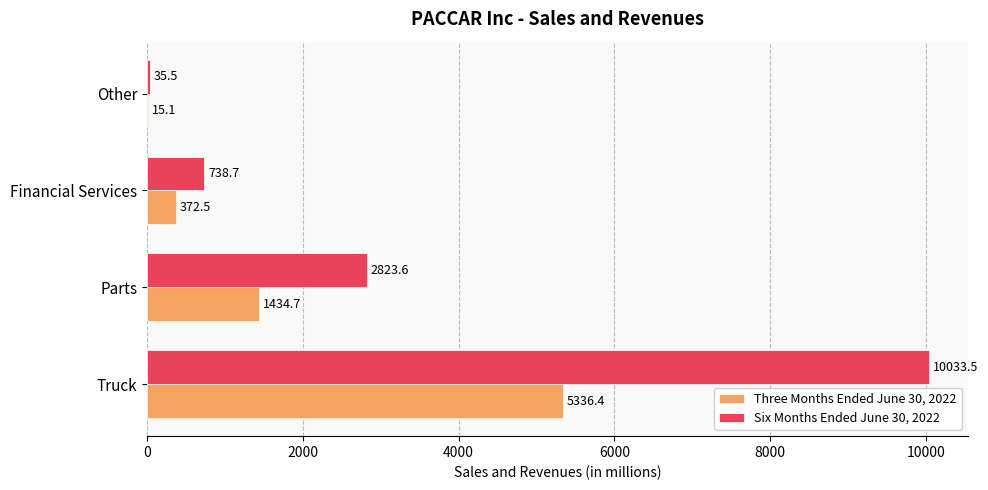

At which label is Six Months Ended June 30, 2022 closest to 5034?

Parts